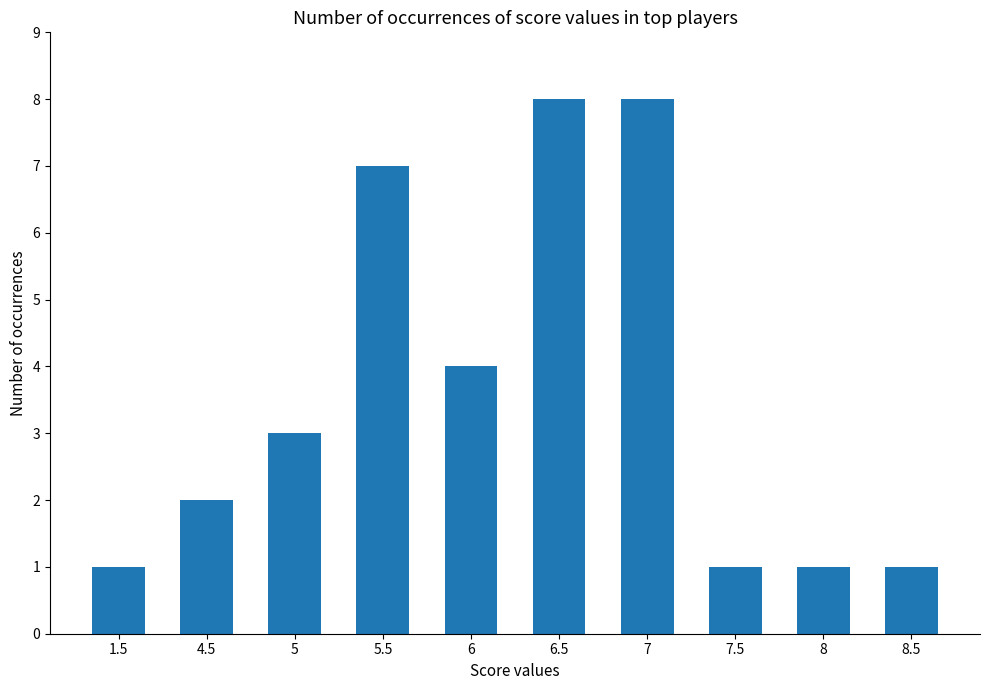

How many data points does each series have?

10